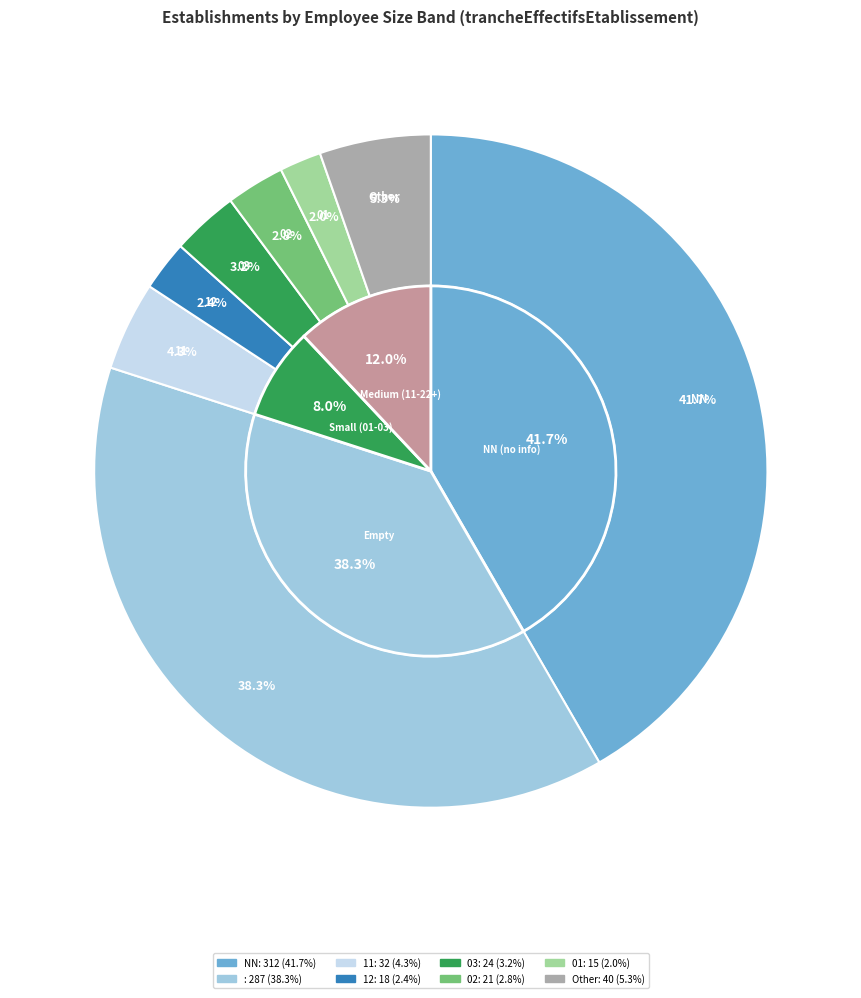

How many segments does this pie chart have?

12